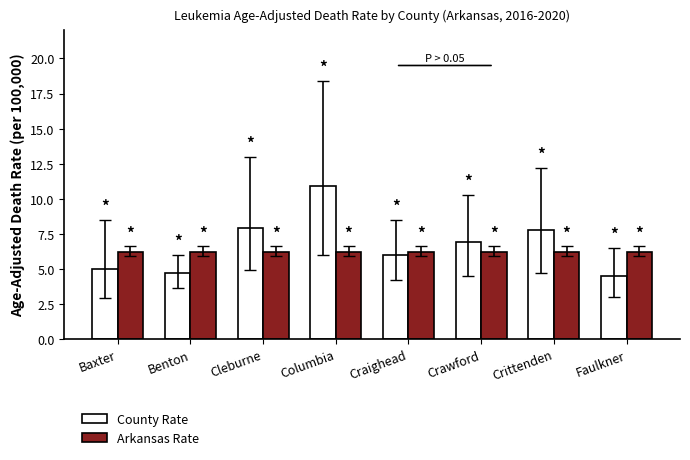

Read the Arkansas Rate value at Crawford.

6.2